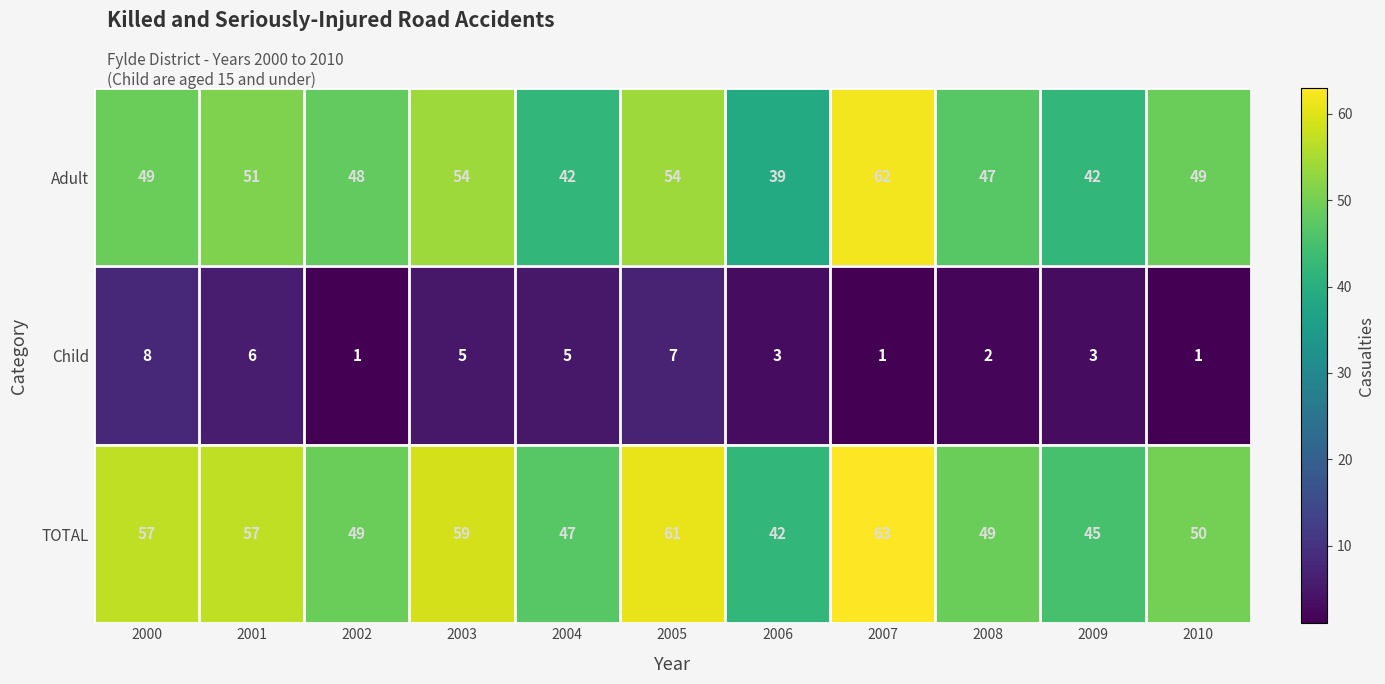

Is it true that TOTAL equals 42 at 2006?

True